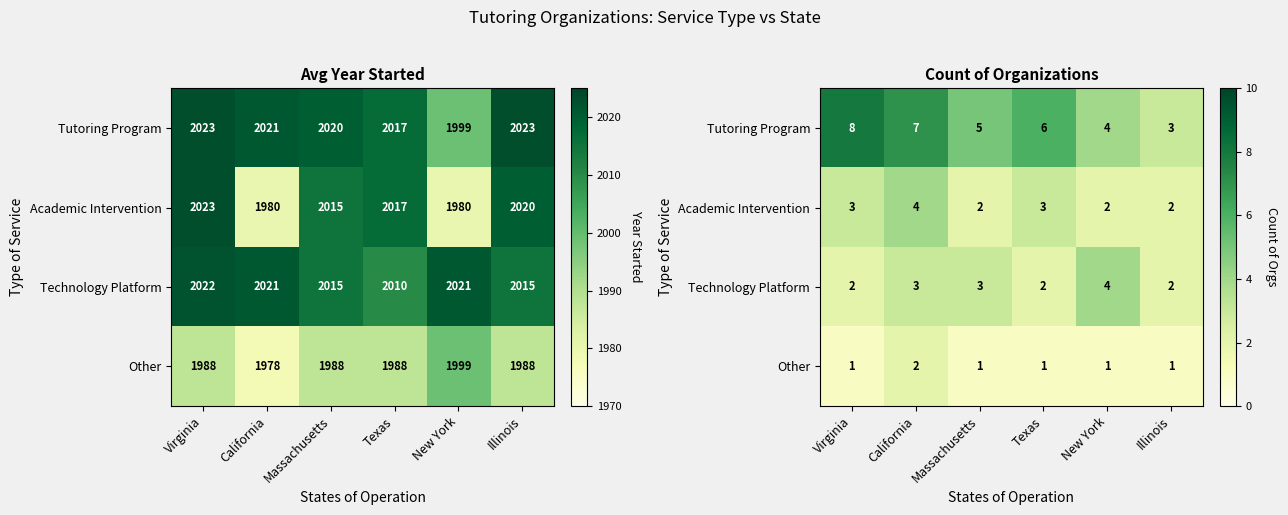

What is the difference between the highest and lowest values at Illinois?

2